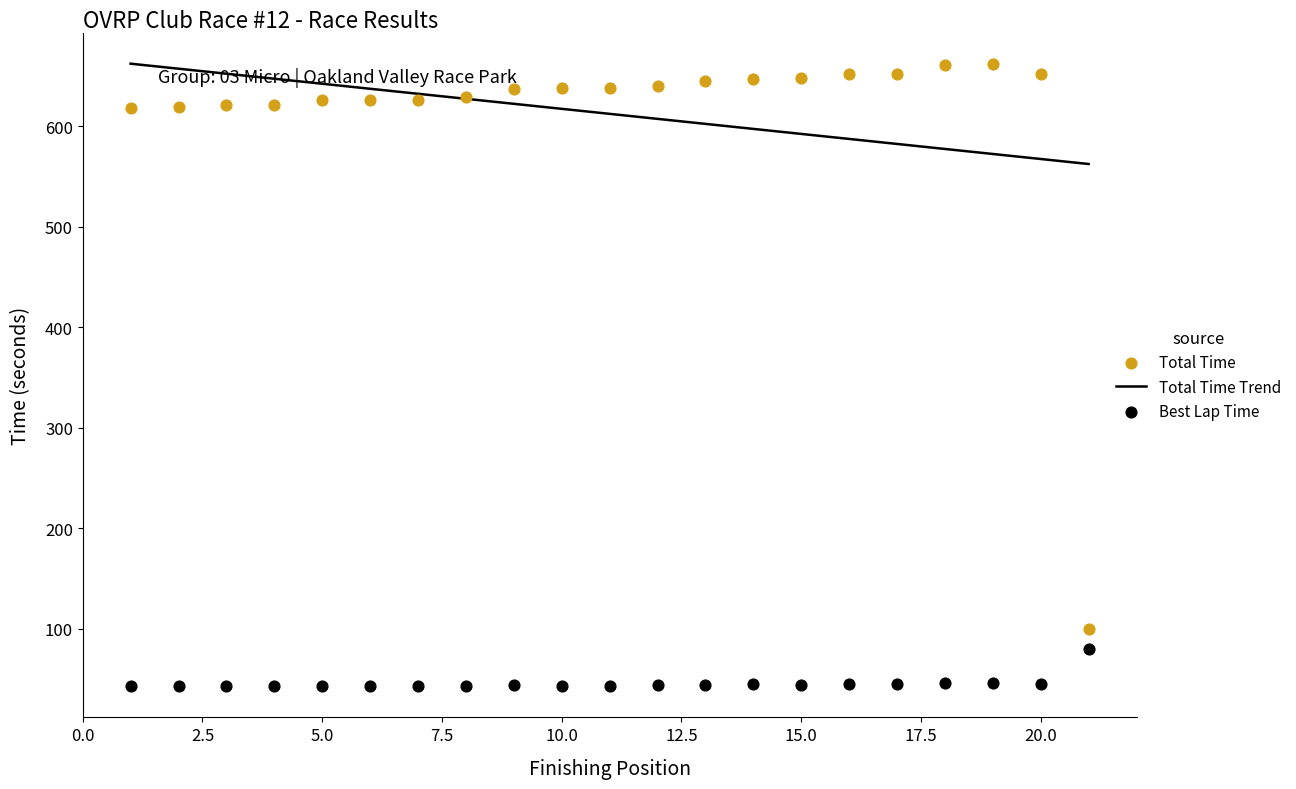

What is the minimum value for Total Time Trend?

562.3